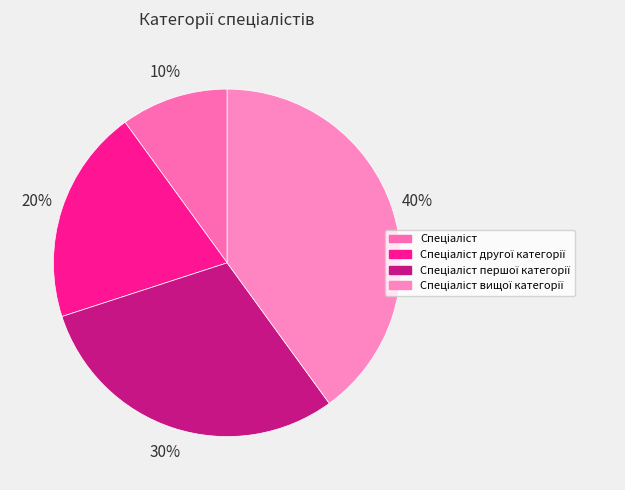

How many slices are in this pie chart?

4